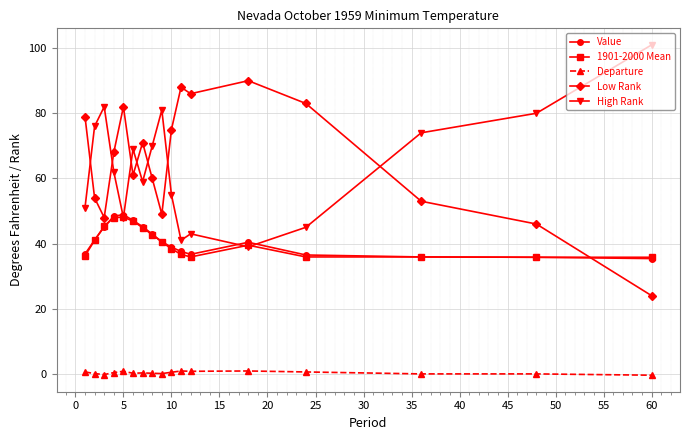

What is the highest value of the 1901-2000 Mean series?

48.1